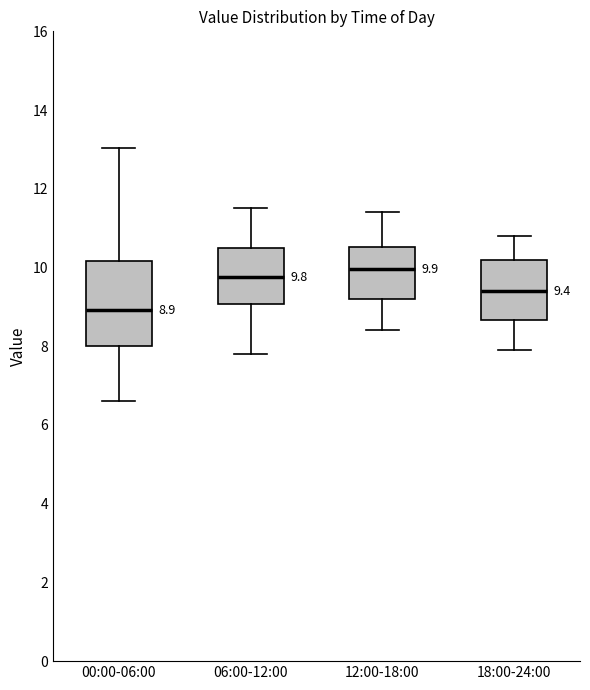

Which box's median line is the lowest?

00:00-06:00